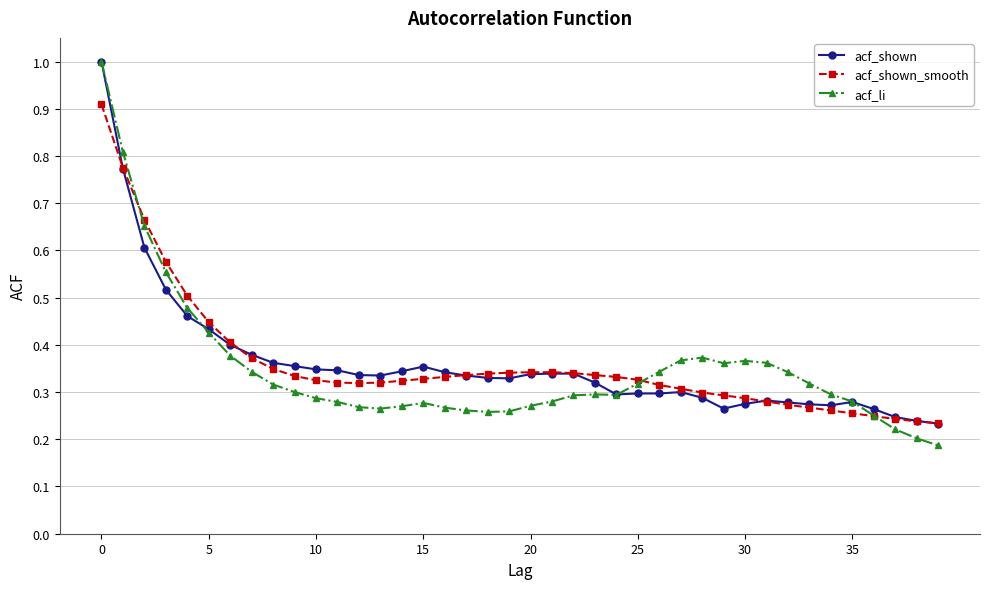

Count the number of categories in the chart.

40